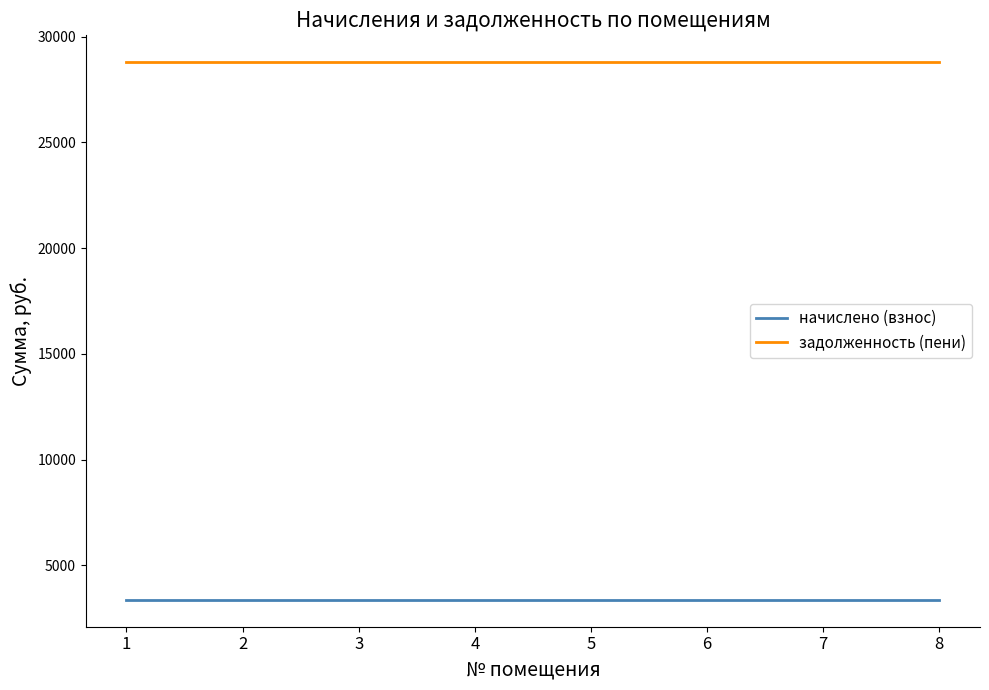

List the series in order of their overall mean, lowest first.

начислено (взнос), задолженность (пени)